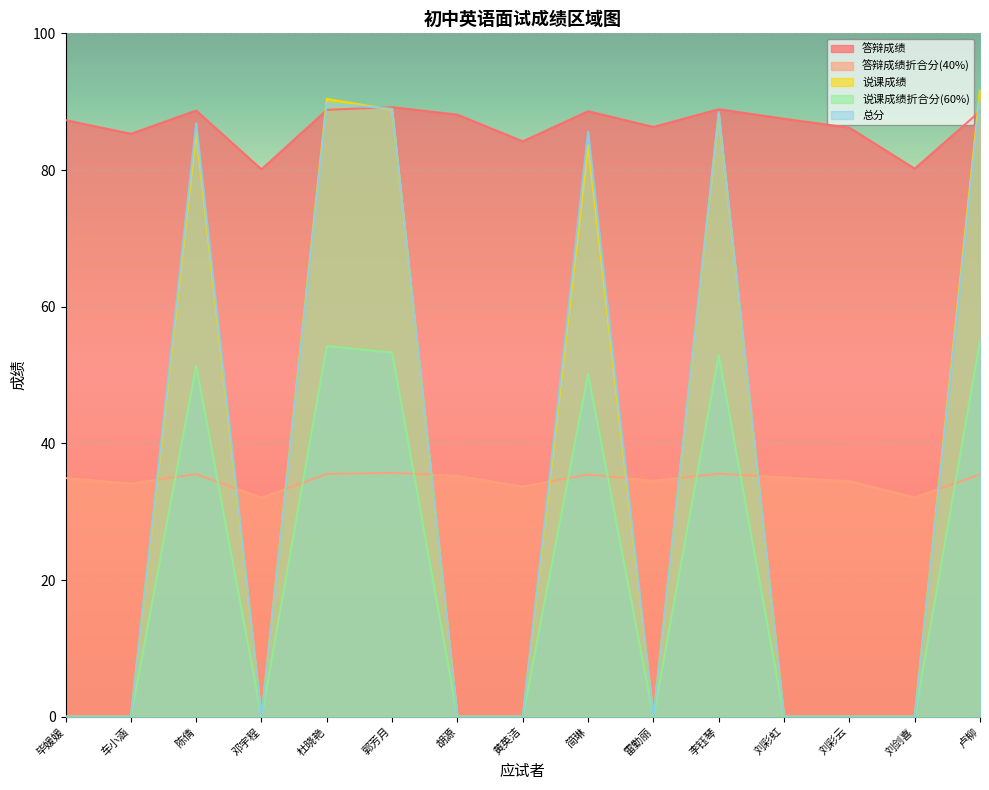

How many values in the 答辩成绩 series exceed 87?

9